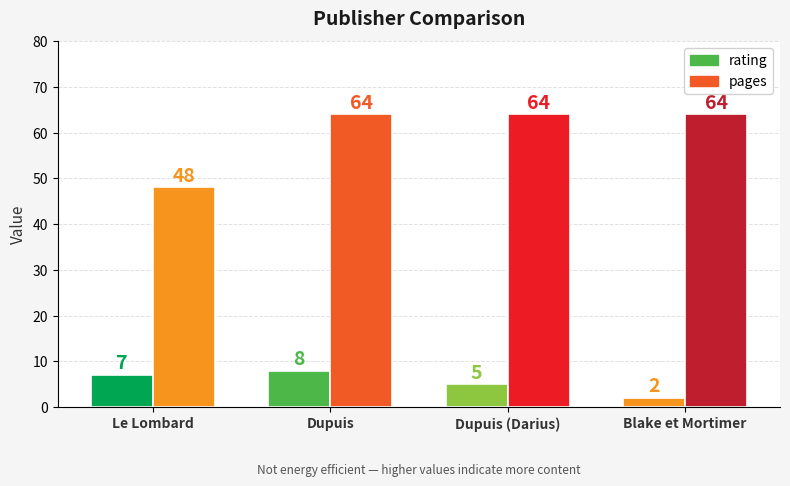

Reading left to right, list all the values displayed in this chart.

rating: Le Lombard=7	Dupuis=8	Dupuis (Darius)=5	Blake et Mortimer=2
pages: Le Lombard=48	Dupuis=64	Dupuis (Darius)=64	Blake et Mortimer=64